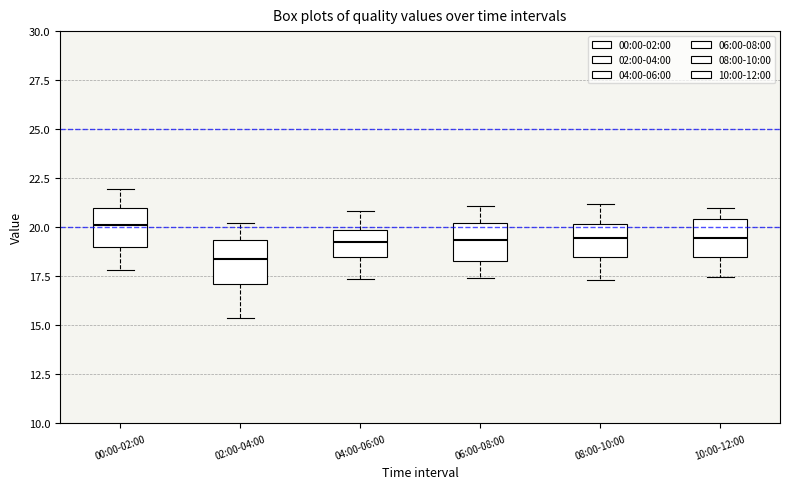

Reading left to right, read every box against the y-axis: the position of its median line, the range the box covers, and the ends of its whiskers. The values are not printed on the chart, so give them approximately, as read against the axis.

00:00-02:00: median 20.0, box 19.0 to 21.0, whiskers 18.0 to 22.0
02:00-04:00: median 18.5, box 17.0 to 19.5, whiskers 15.5 to 20.0
04:00-06:00: median 19.0, box 18.5 to 20.0, whiskers 17.5 to 21.0
06:00-08:00: median 19.5, box 18.5 to 20.0, whiskers 17.5 to 21.0
08:00-10:00: median 19.5, box 18.5 to 20.0, whiskers 17.5 to 21.0
10:00-12:00: median 19.5, box 18.5 to 20.5, whiskers 17.5 to 21.0